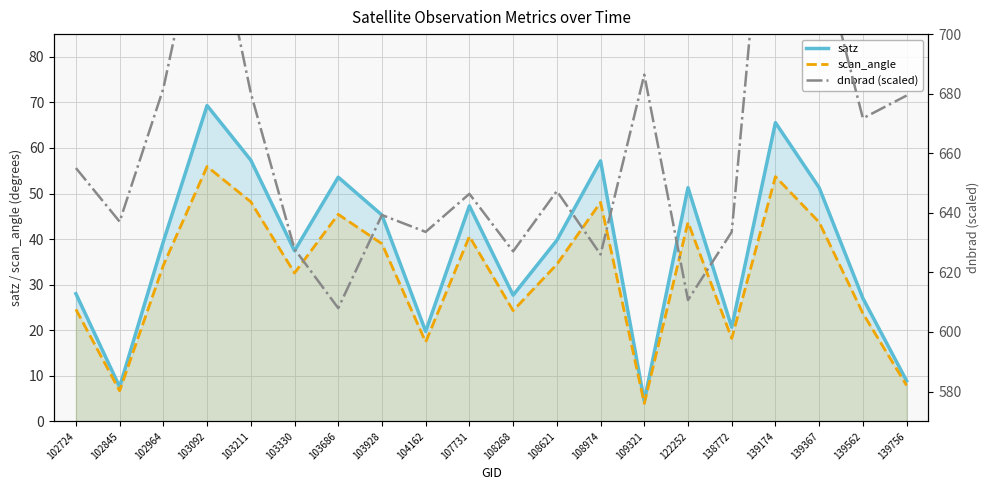

Rank the series by their maximum value, from highest to lowest.

dnbrad (scaled), satz, scan_angle